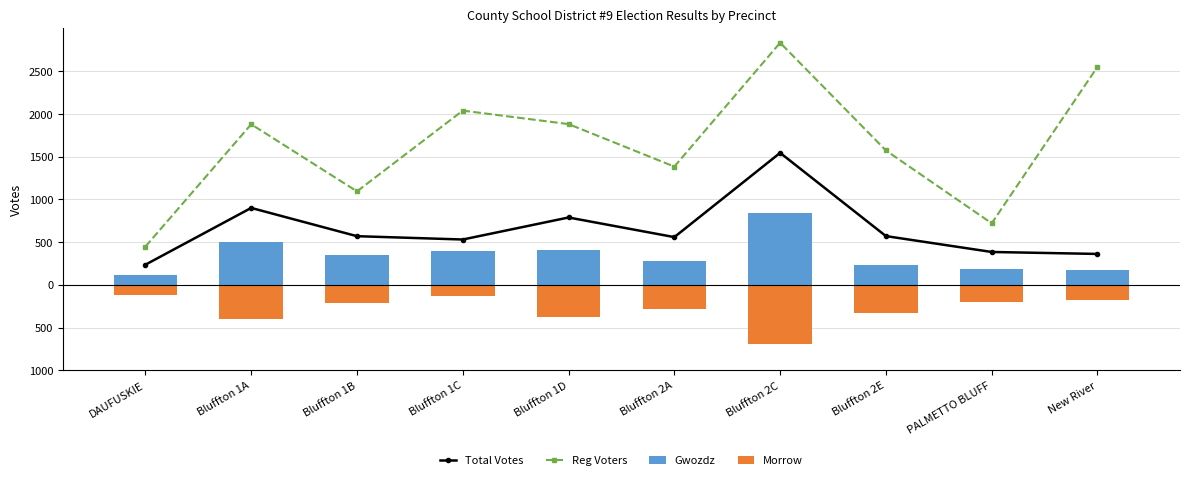

Rank the series by their maximum value, from highest to lowest.

Reg Voters, Total Votes, Gwozdz, Morrow